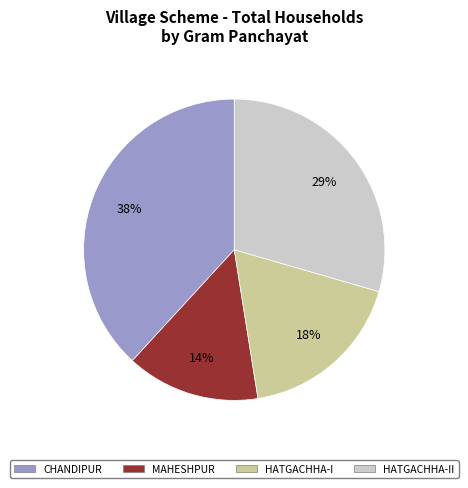

Is there a majority slice in this chart?

No